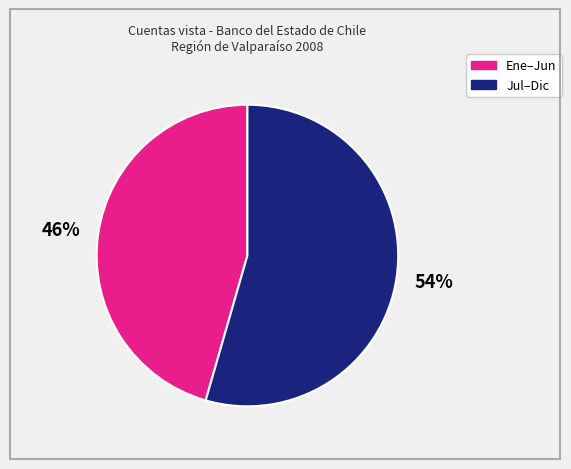

Rank the categories by value from highest to lowest.

Jul–Dic, Ene–Jun